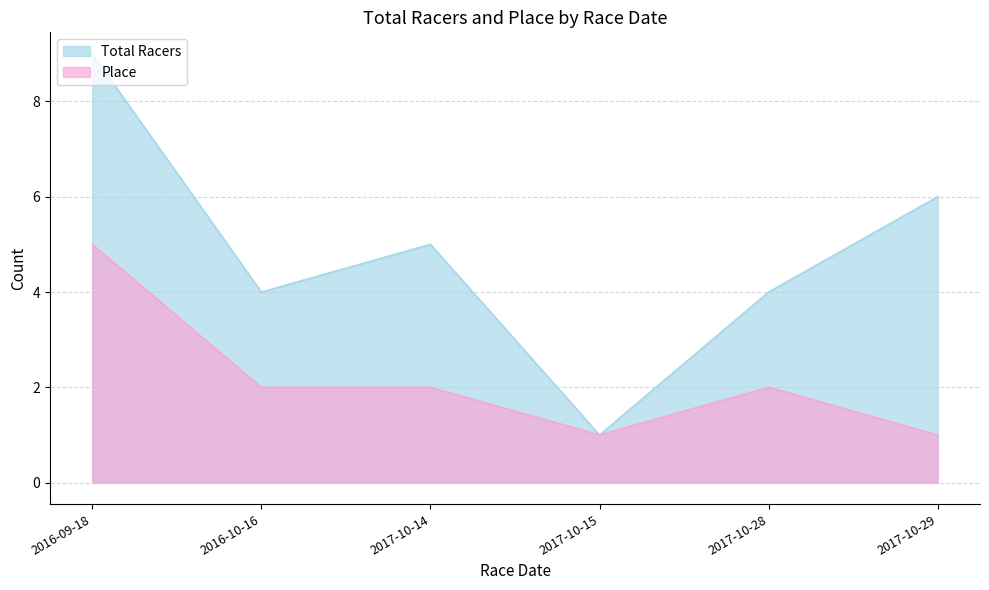

Rank the series by their average value, from highest to lowest.

Total Racers, Place